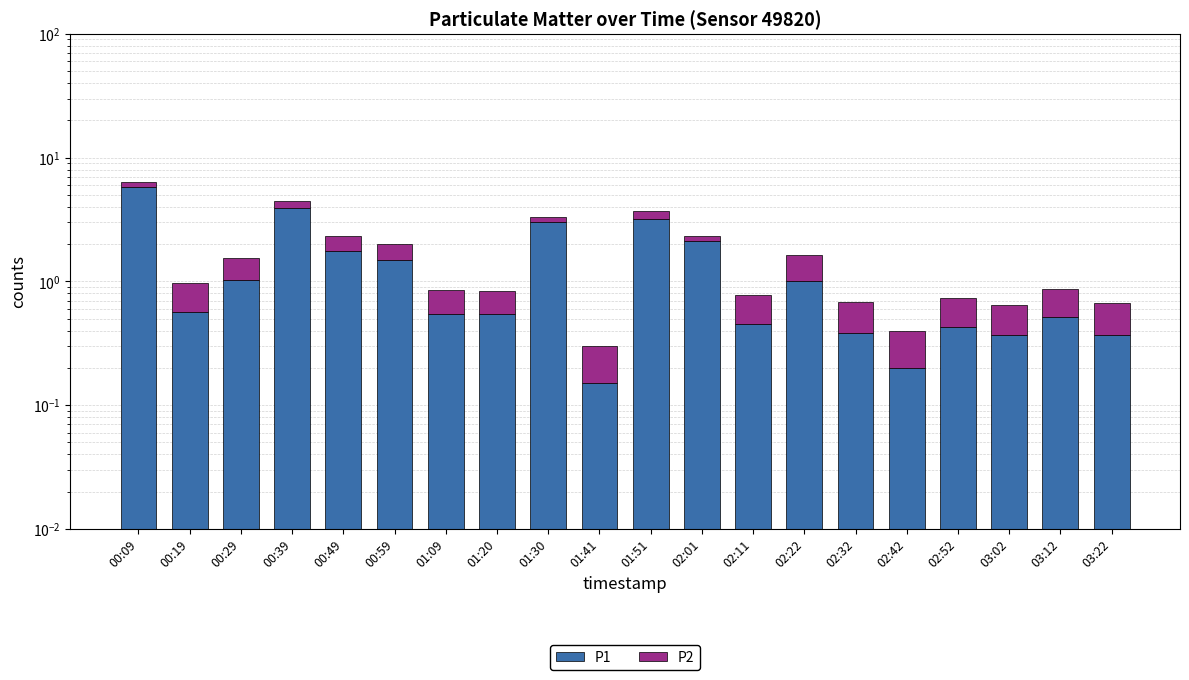

How many series are shown in this chart?

2